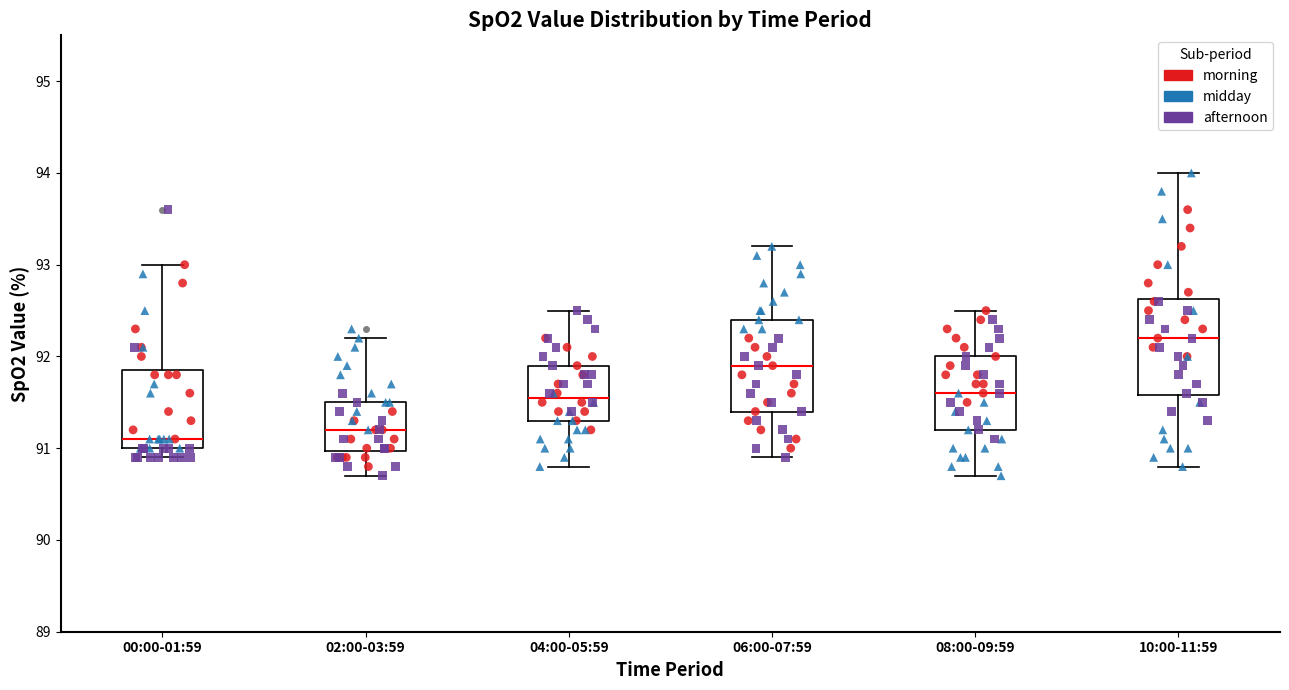

Where does the upper whisker of the box for 06:00-07:59 end on the y-axis? The values are not printed on the chart, so give them approximately, as read against the axis.

93.2